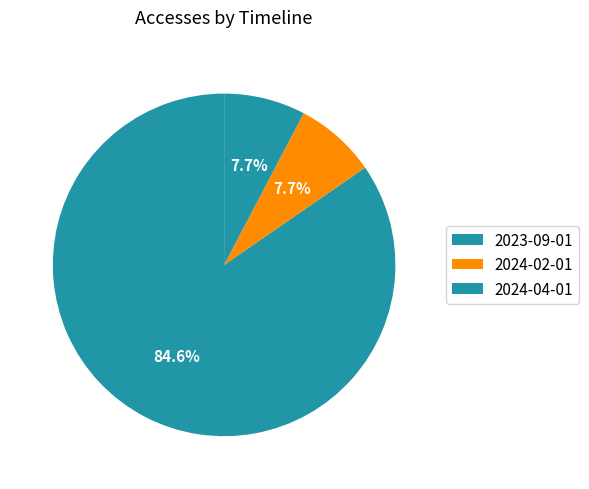

To the nearest percent, what portion does 2024-04-01 represent?

8%